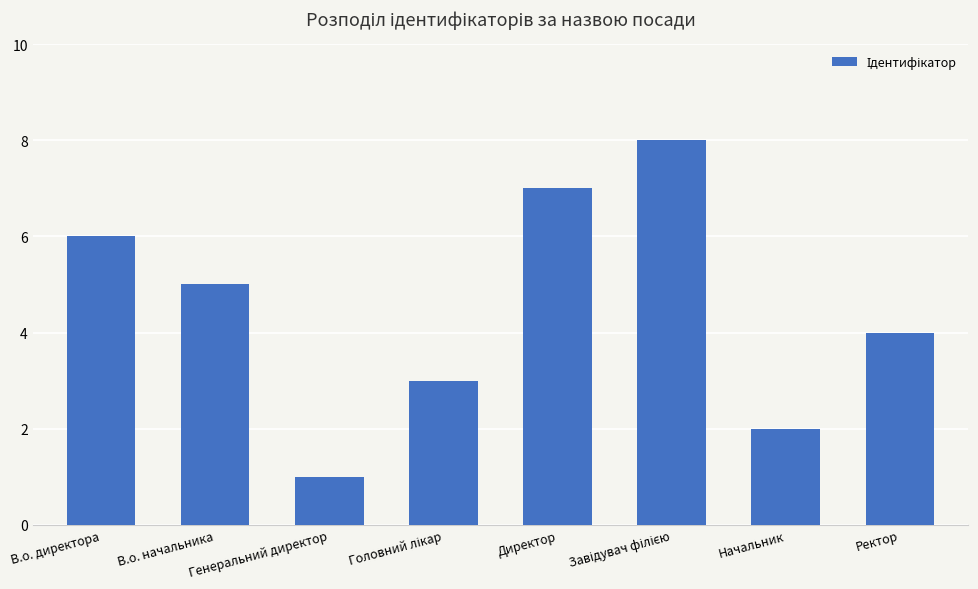

How many categories are shown in the chart?

8